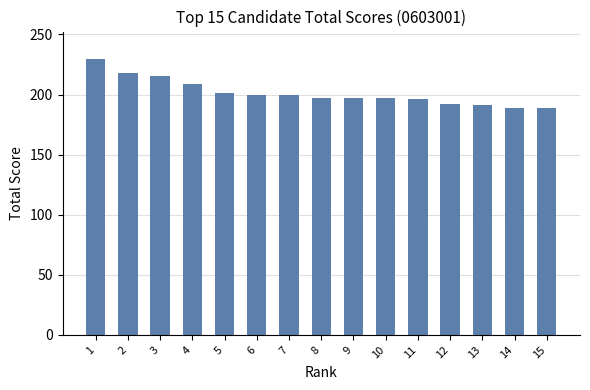

What is the minimum value shown in the chart?

188.5